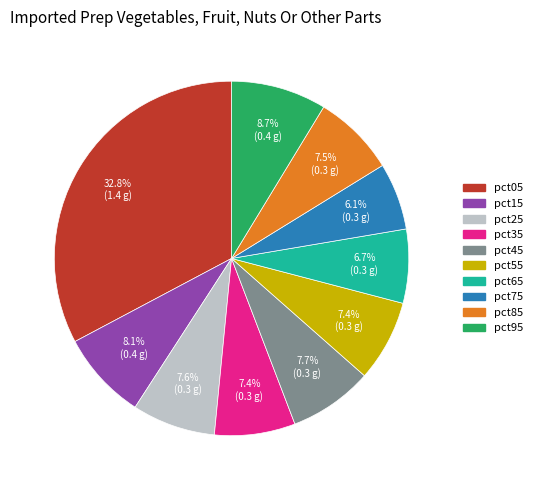

Does any single category account for the majority?

No